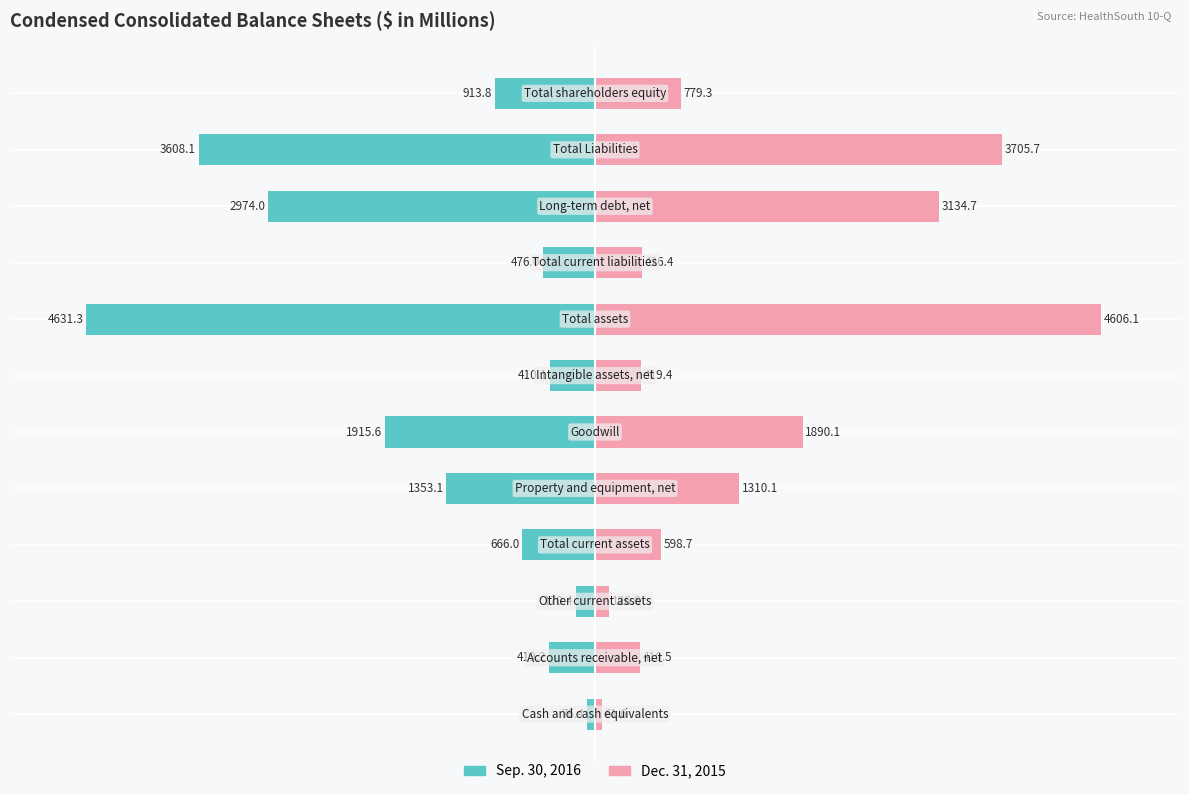

True or false: Dec. 31, 2015 has a value of 16.8 at 11.

True